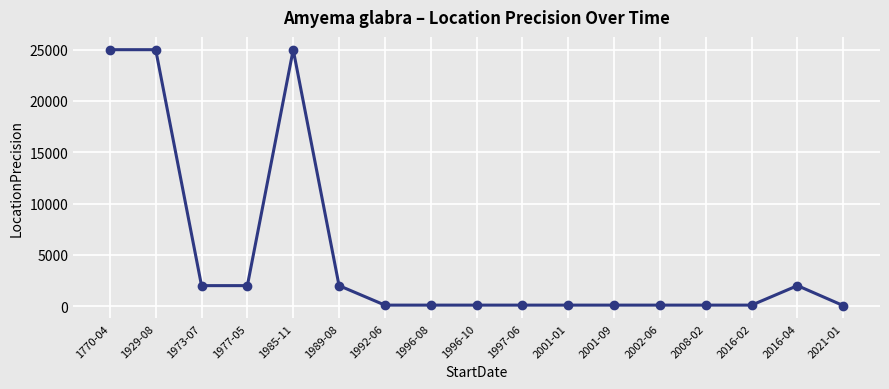

True or false: there are more than 1 points higher than both neighbors.

True